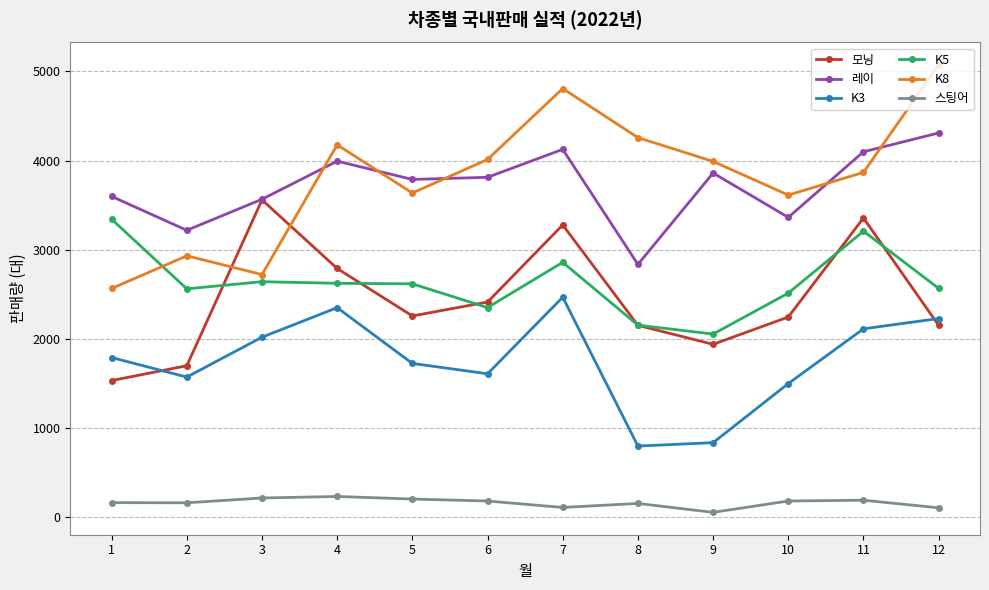

At which label does K3 reach its peak?

7